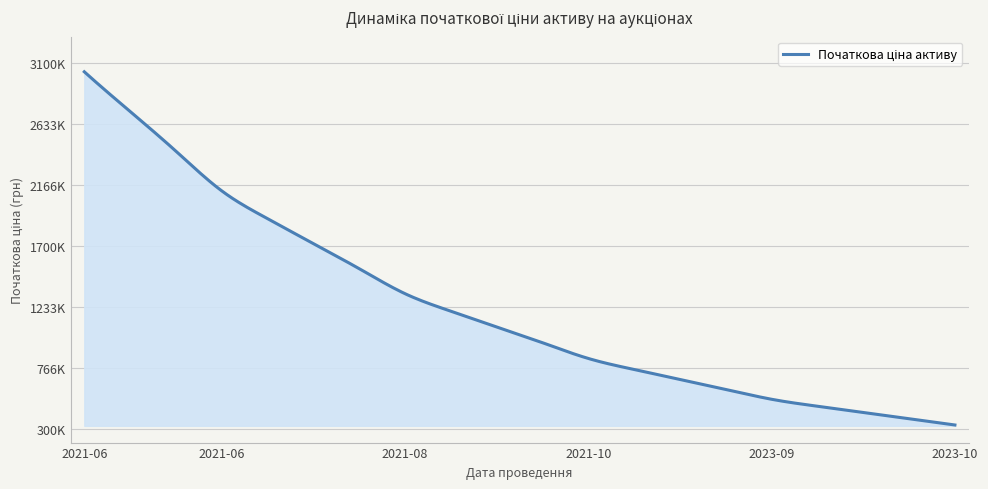

Reading left to right, extract all data points from this chart.

3032035.7	2728832.1	2425628.5	2122425.0	1910182.5	1719164.2	1528146.0	1337127.7	1203415.0	1083073.5	962732.0	842390.5	758151.4	682336.3	606521.1	530706.0	477635.4	429871.9	382108.3	334344.8